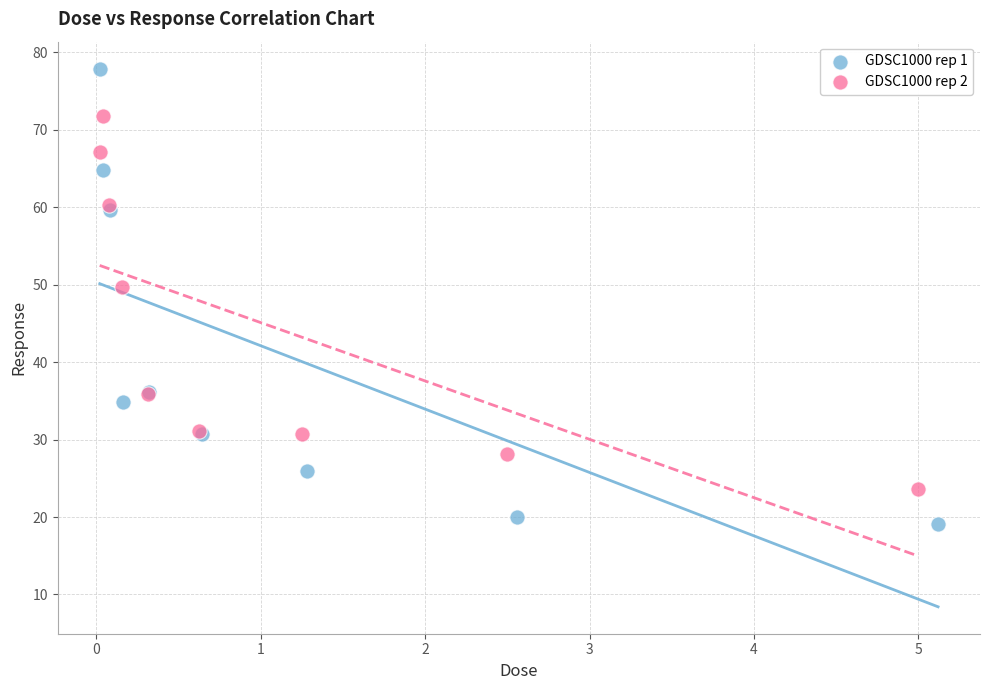

Which series has the largest Y range (max minus min)?

GDSC1000 rep 1